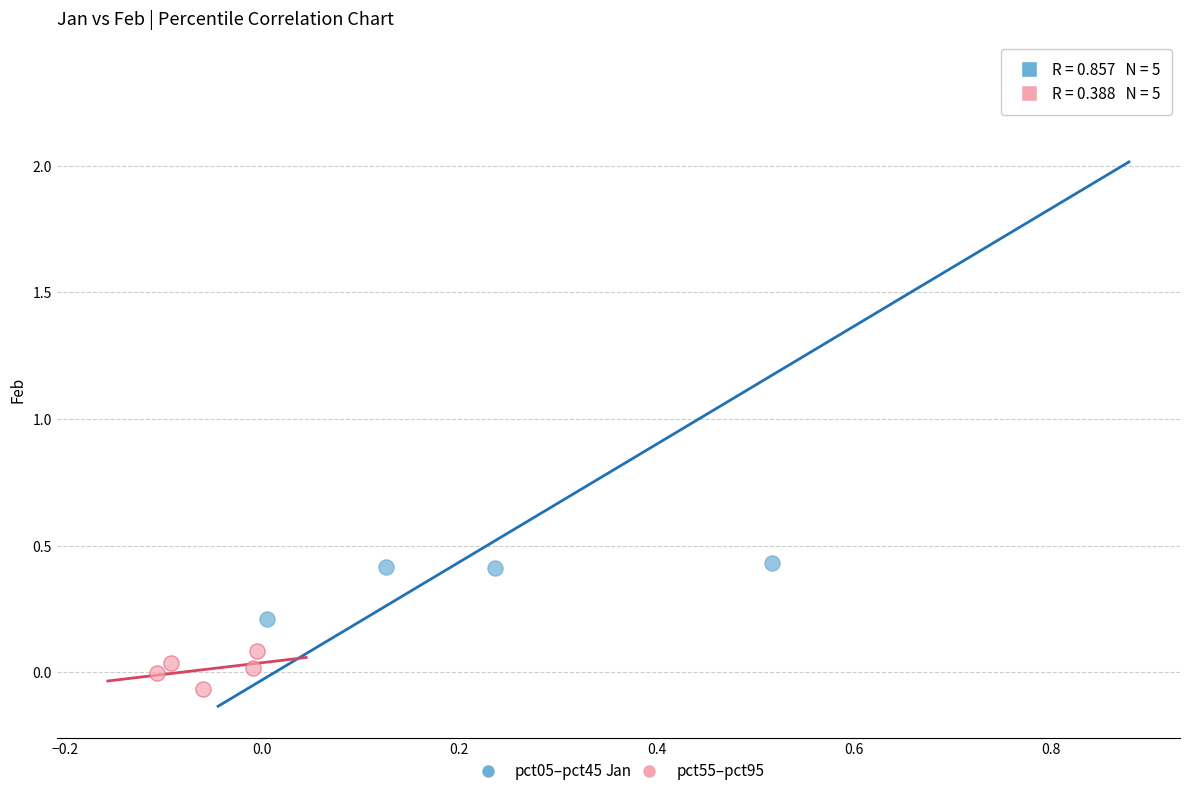

Which series has the largest Y range (max minus min)?

pct05–pct45